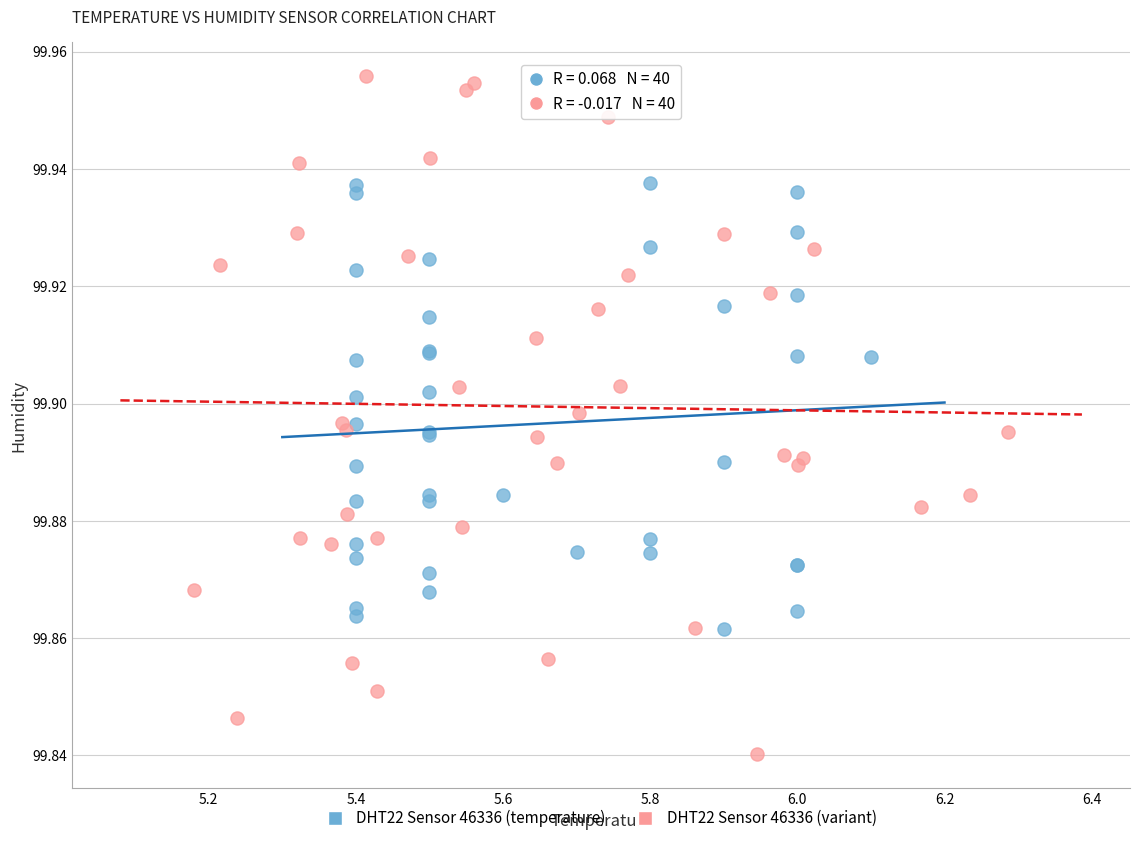

Which series has the widest spread of Y values?

DHT22 Sensor 46336 (variant)